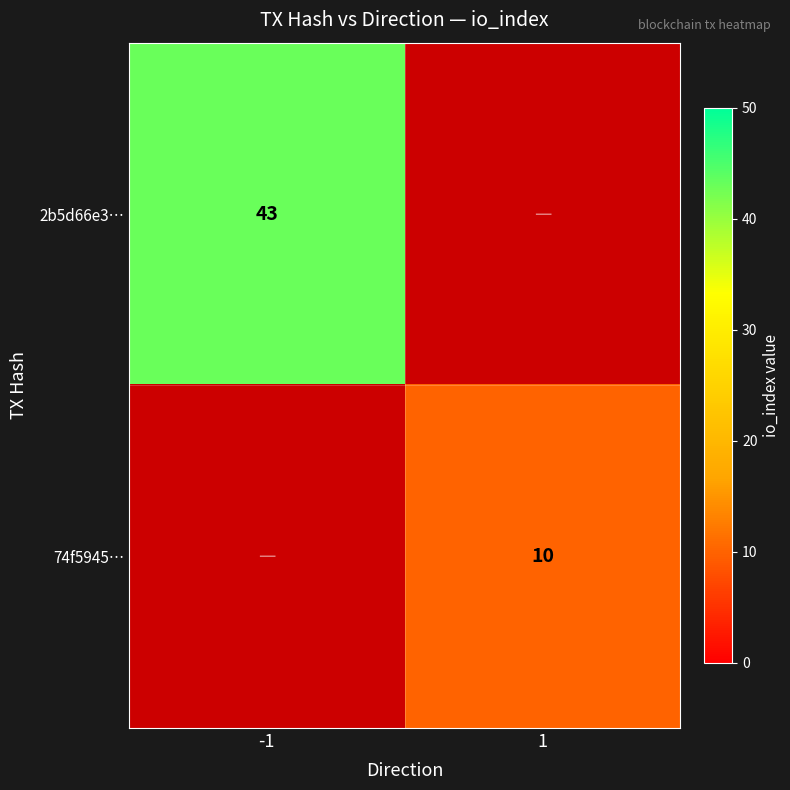

True or false: 74f5945… has a value of 4 at 1.

False